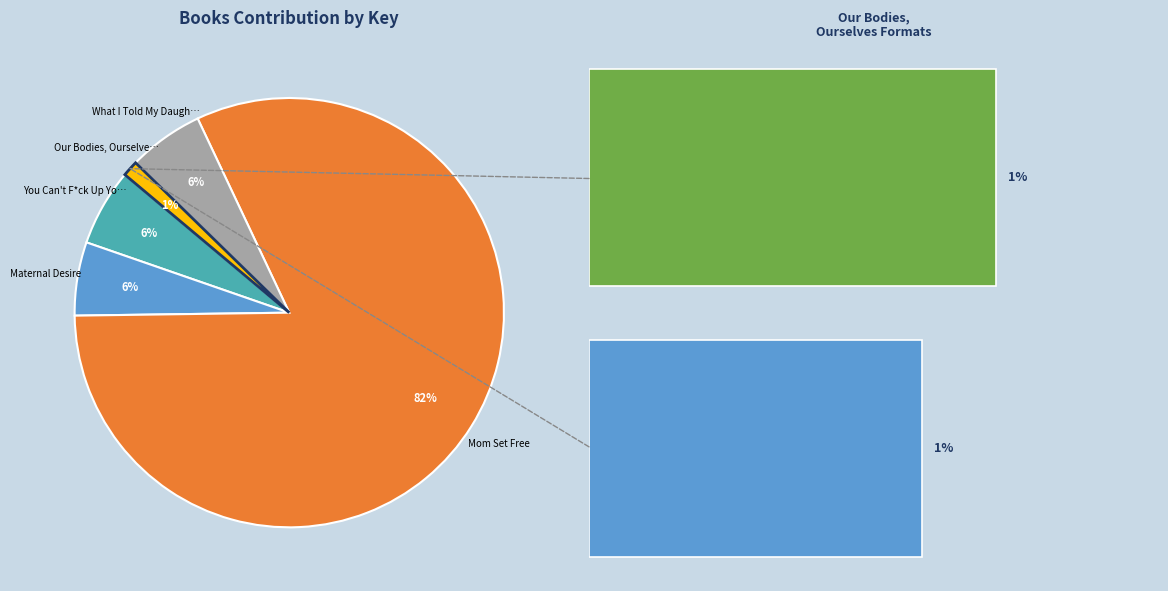

What is the change in value from eBook to Trade Paperback?

+3072817.7